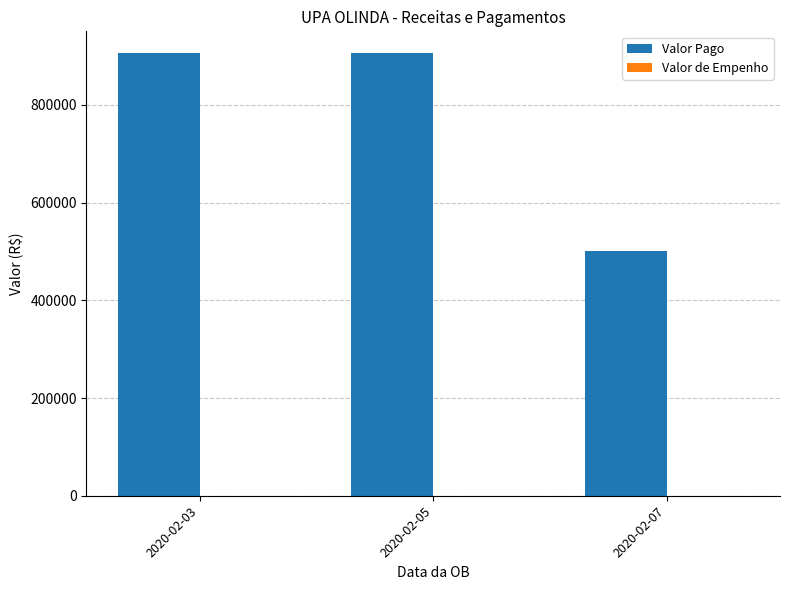

What is the greatest value displayed?

905150.2